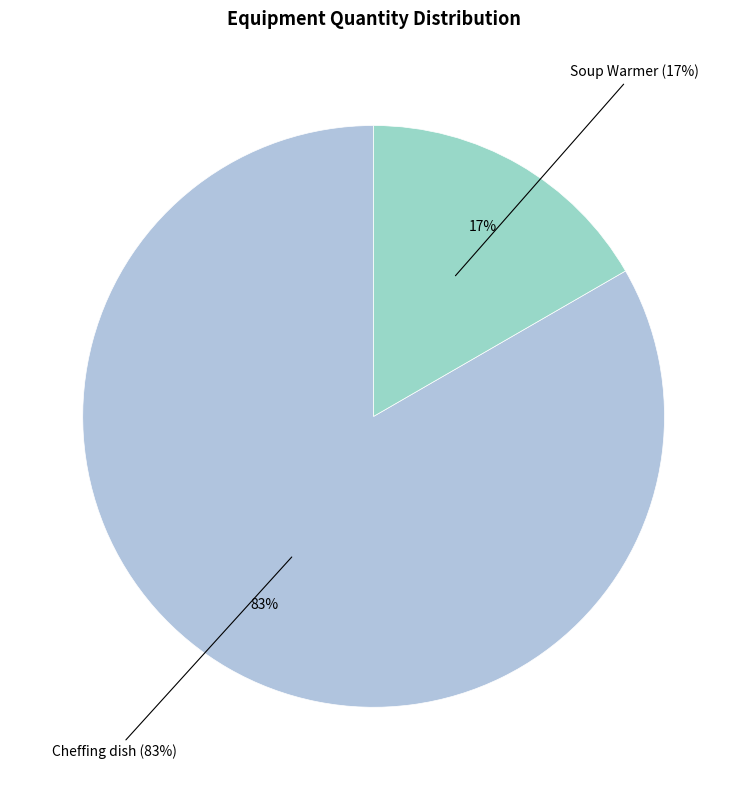

What percentage is the Cheffing dish slice, to the nearest percent?

83%